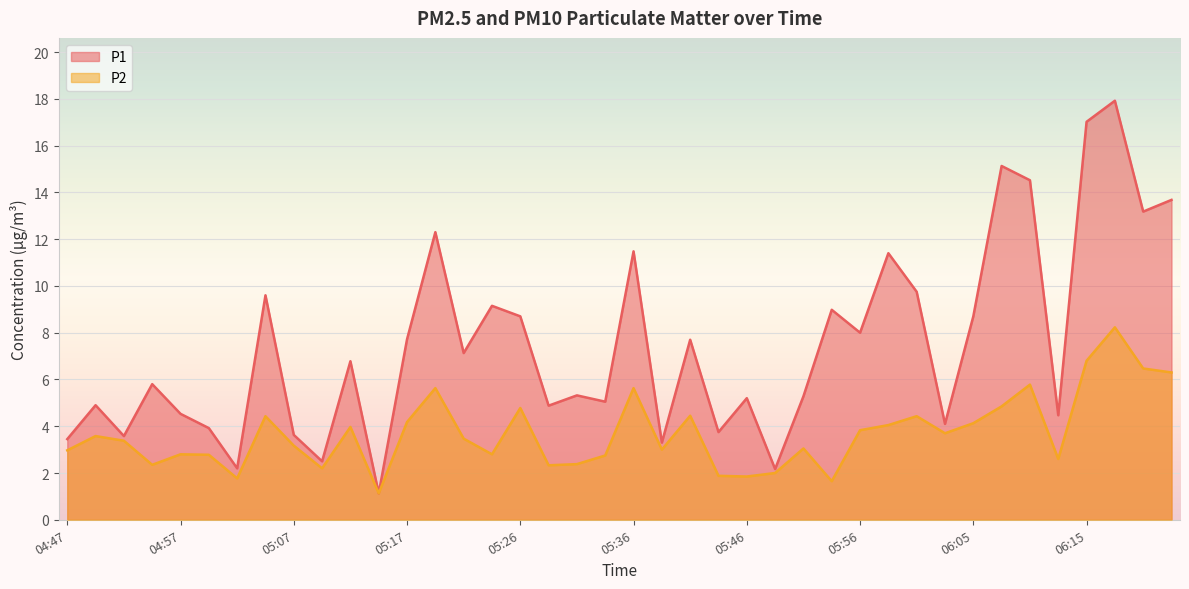

True or false: P1 and P2 cross at least once.

False